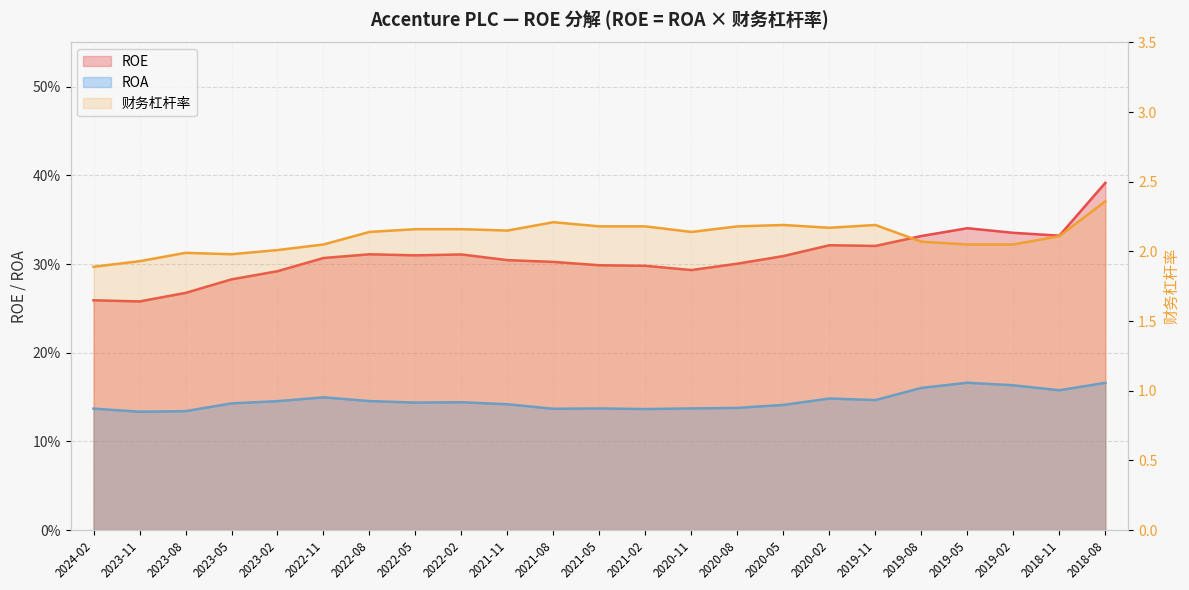

Is it true that ROE equals 0.2 at 2019-05?

False